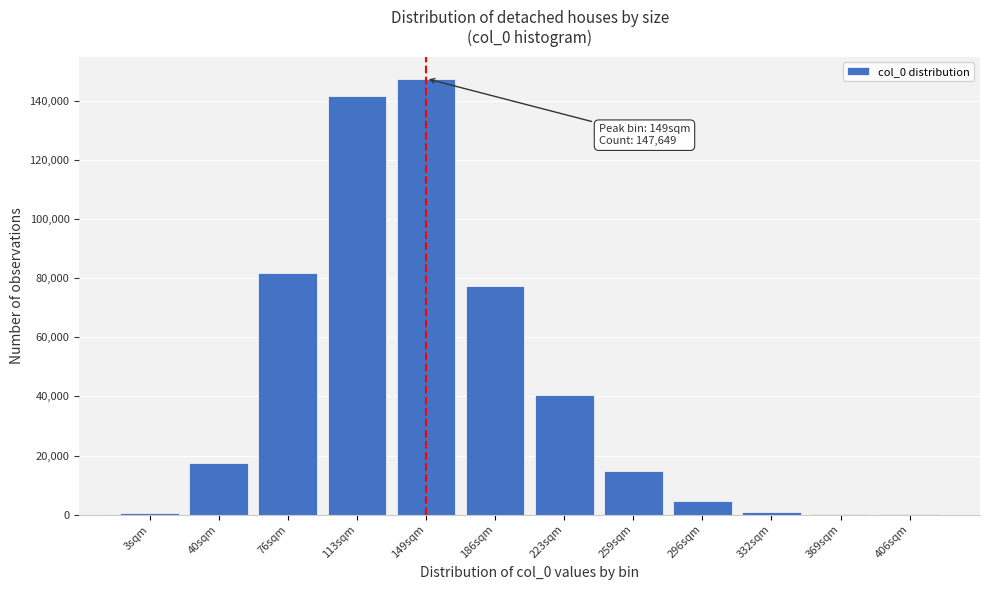

What is the maximum value shown in the chart?

147649